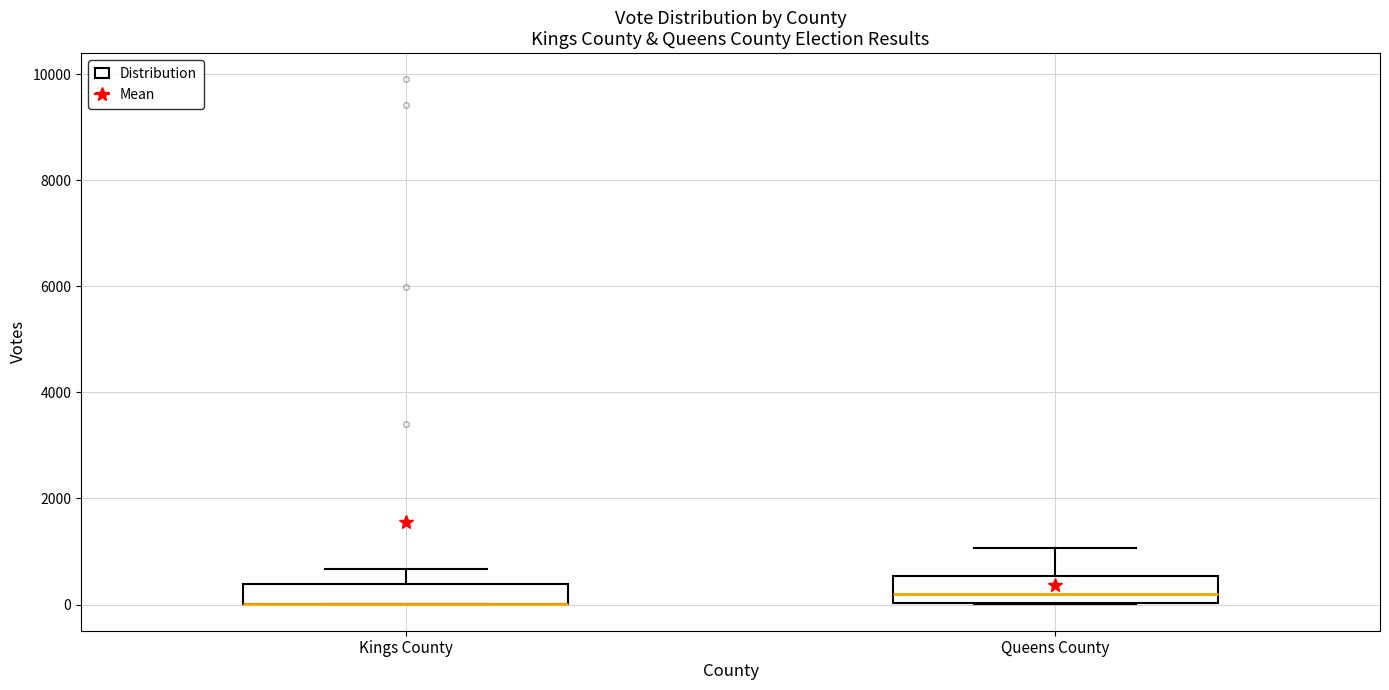

Where is the lower edge of the box for Kings County on the y-axis? The values are not printed on the chart, so give them approximately, as read against the axis.

0